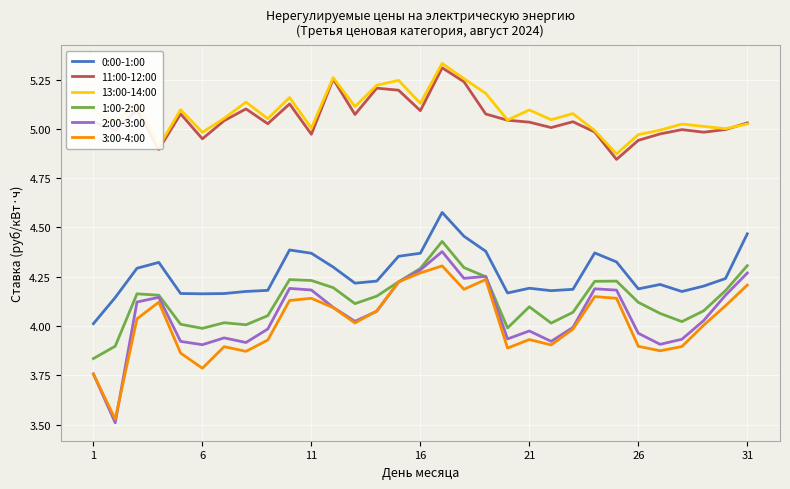

Which series has the widest spread of values?

2:00-3:00